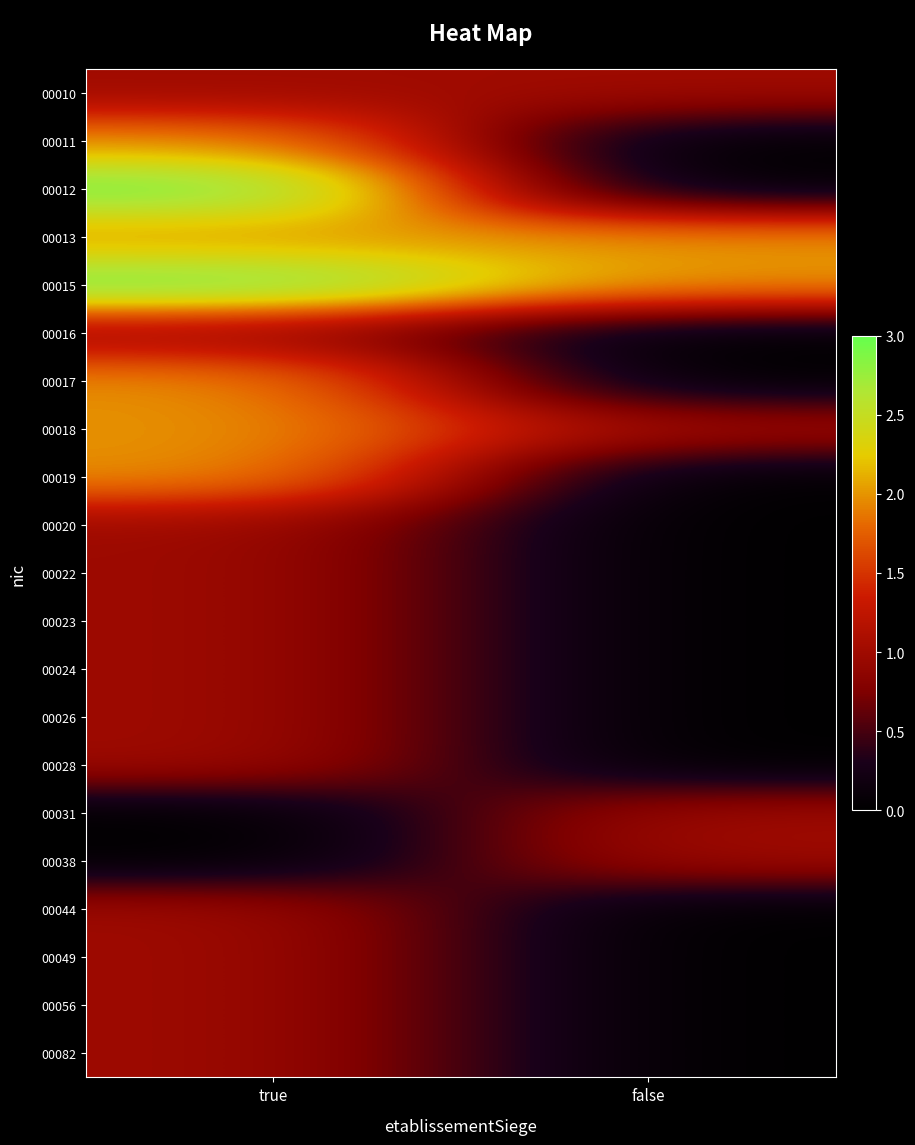

What is the total value across all series at true?

28